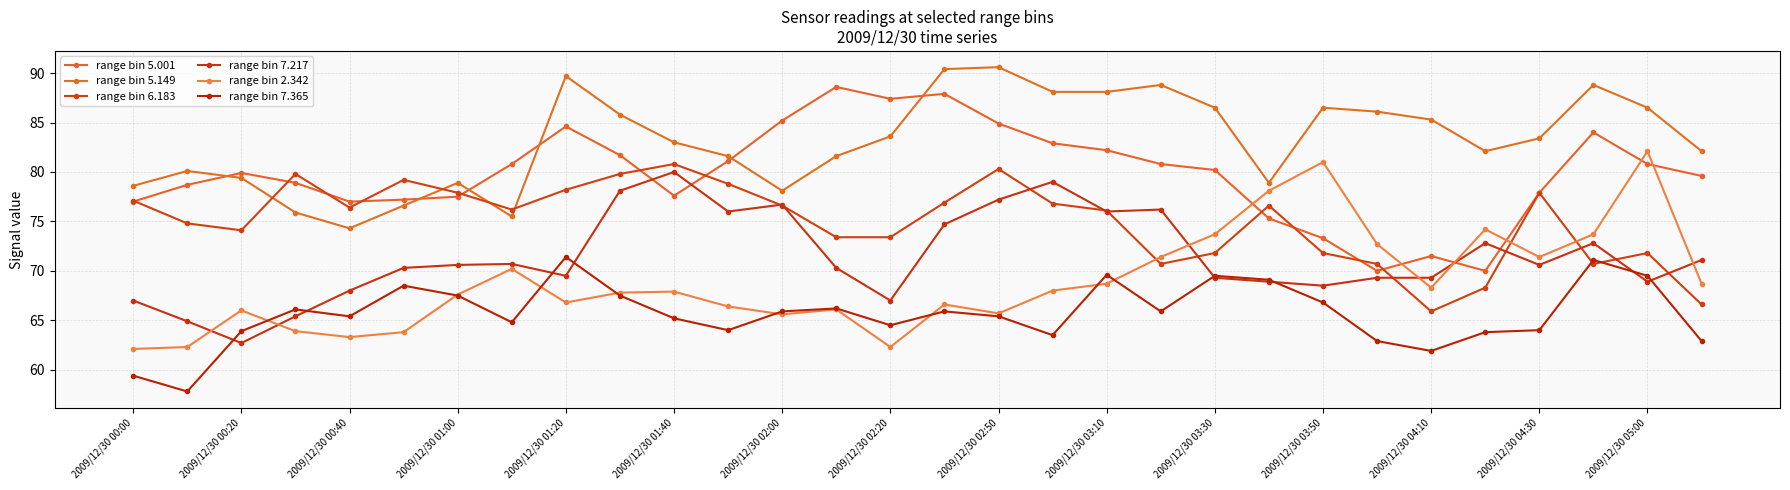

How many interior local valleys does the range bin 7.365 series have?

8